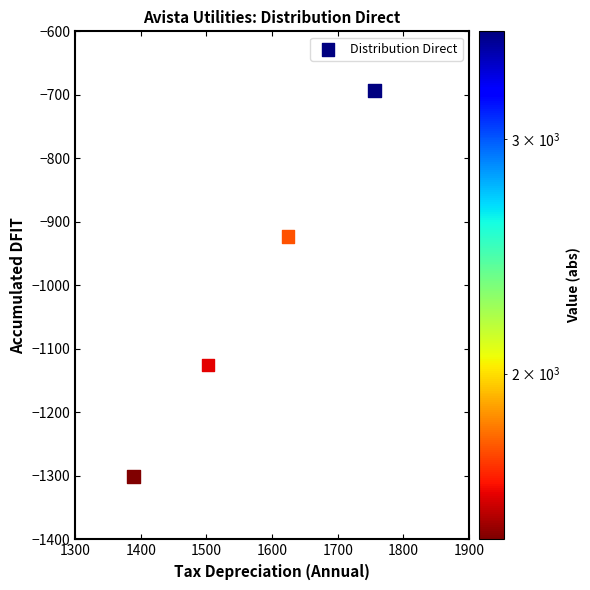

What Y value in the scatter plot is closest to -997?

-923